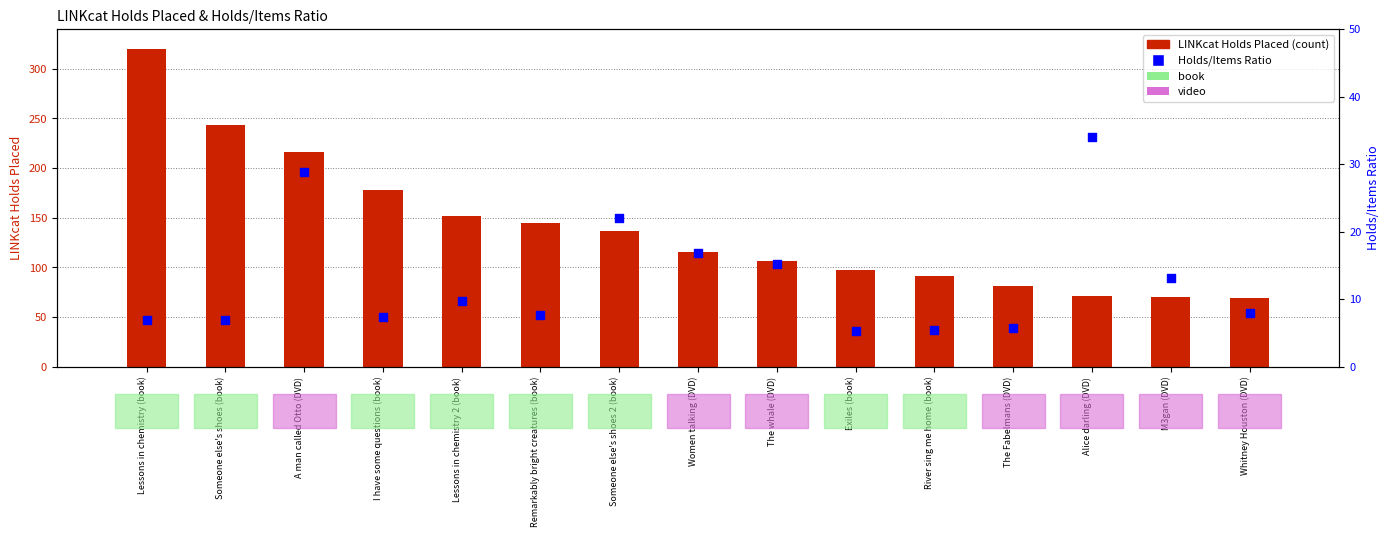

What is the total value across all series at M3gan (DVD)?

83.2